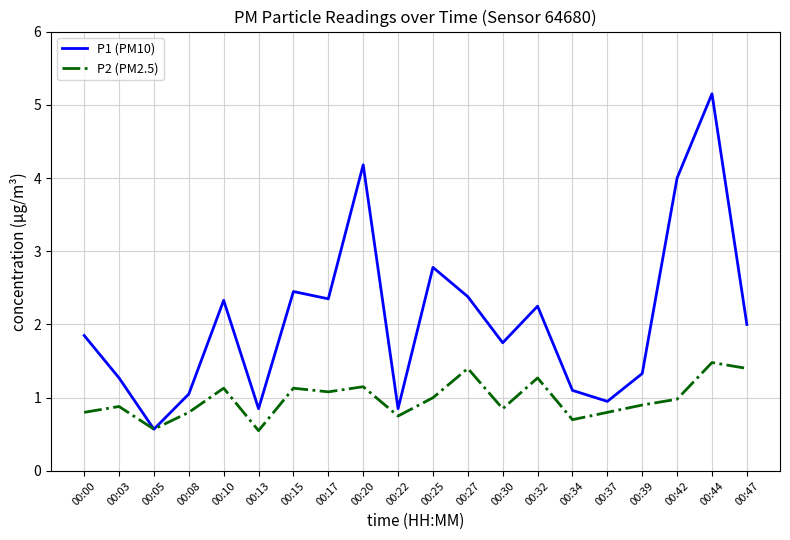

List the series in order of their overall mean, highest first.

P1 (PM10), P2 (PM2.5)